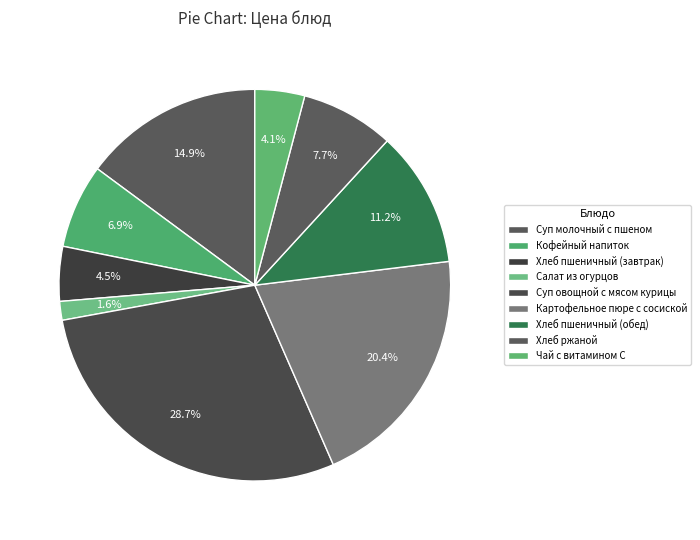

Count the number of slices in the pie.

9